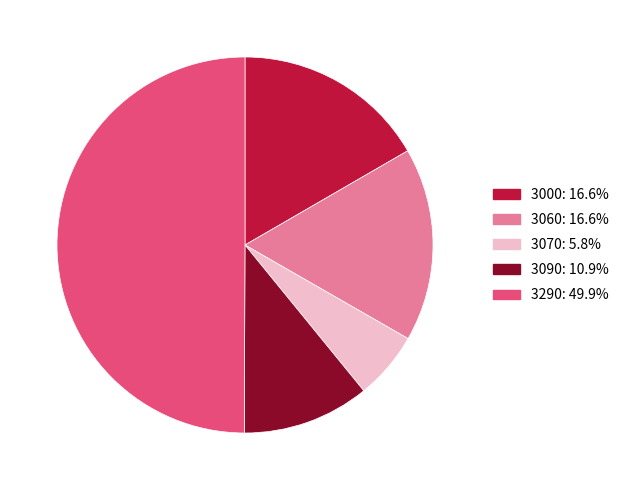

Which slice is the smallest?

3070